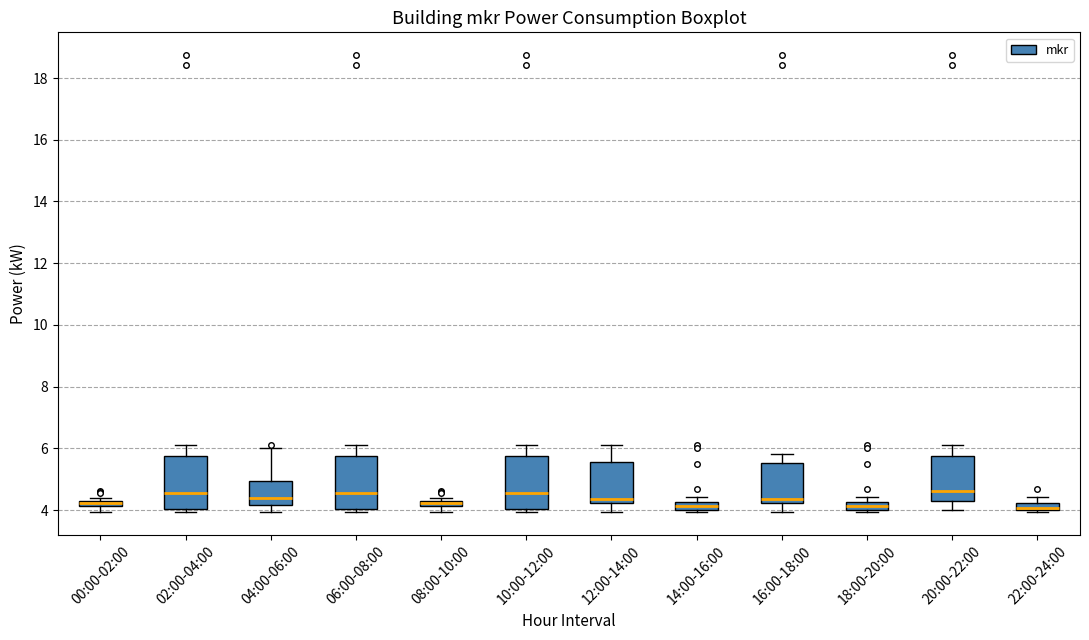

Where is the lower edge of the box for 20:00-22:00 on the y-axis? The values are not printed on the chart, so give them approximately, as read against the axis.

4.2